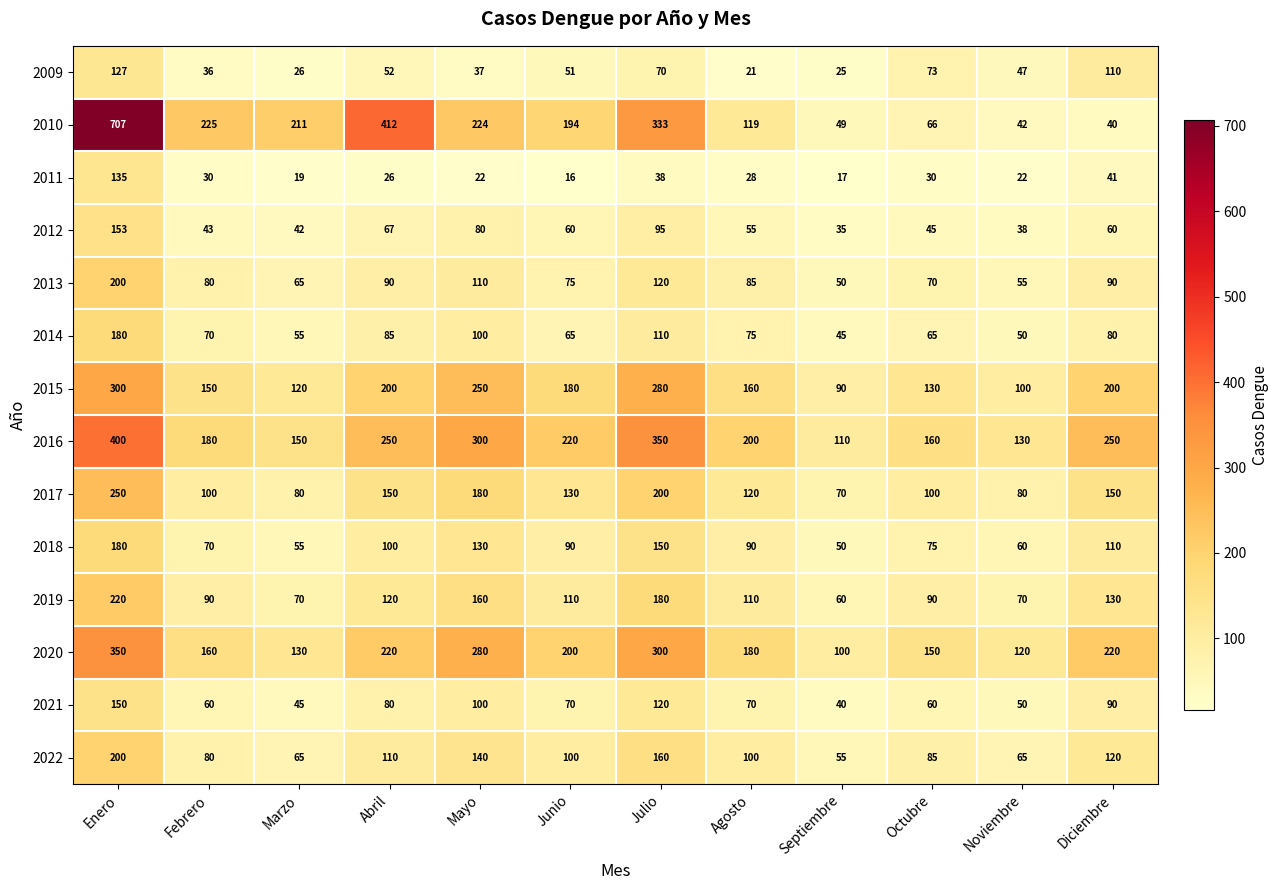

At which label does 2012 first exceed 60?

Enero